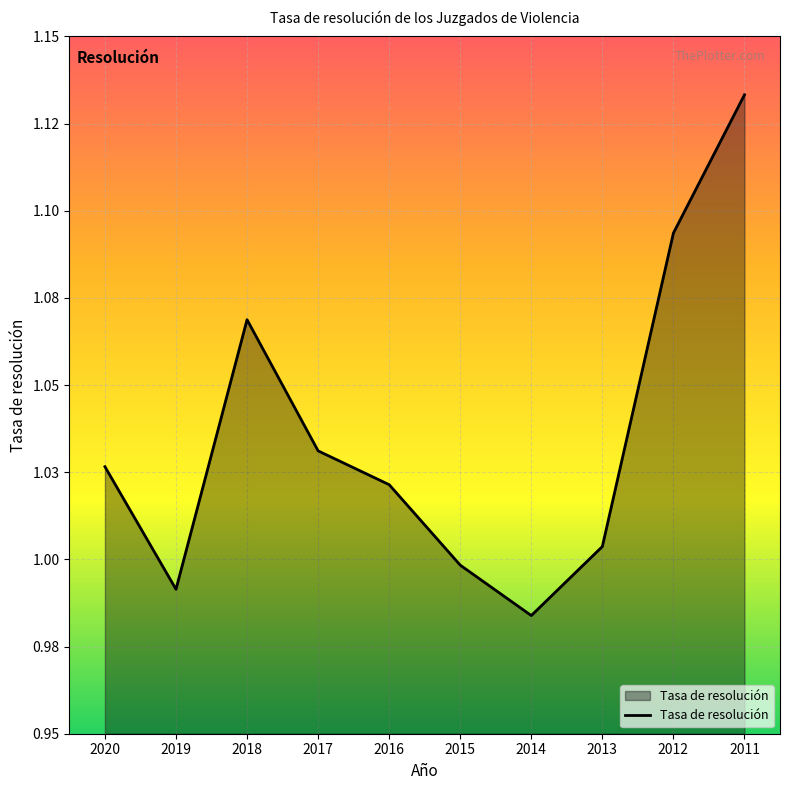

What is the maximum value shown in the chart?

1.1